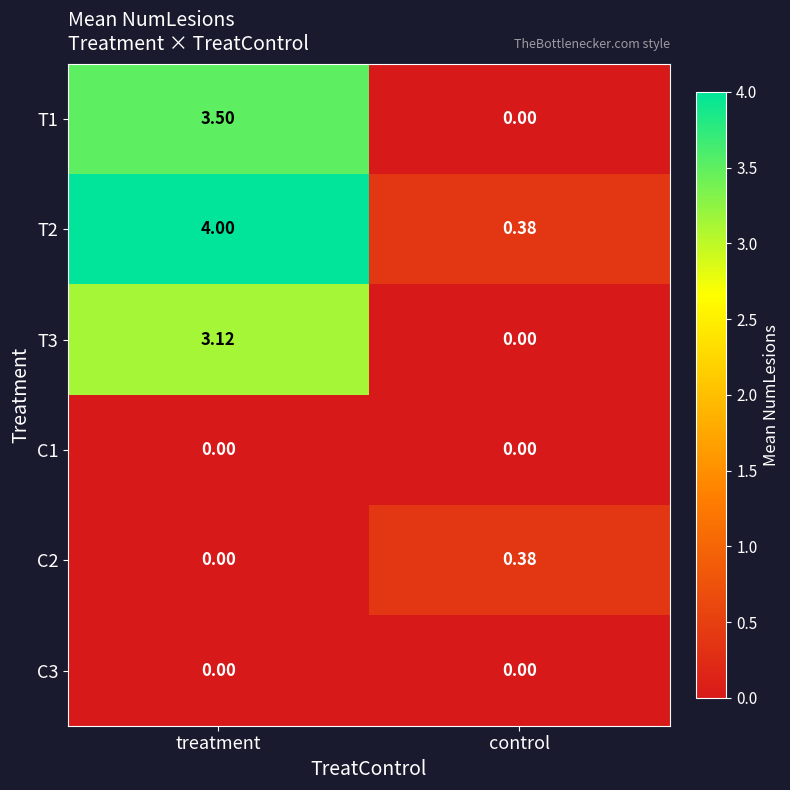

List the labels in order of T1 value, smallest first.

control, treatment